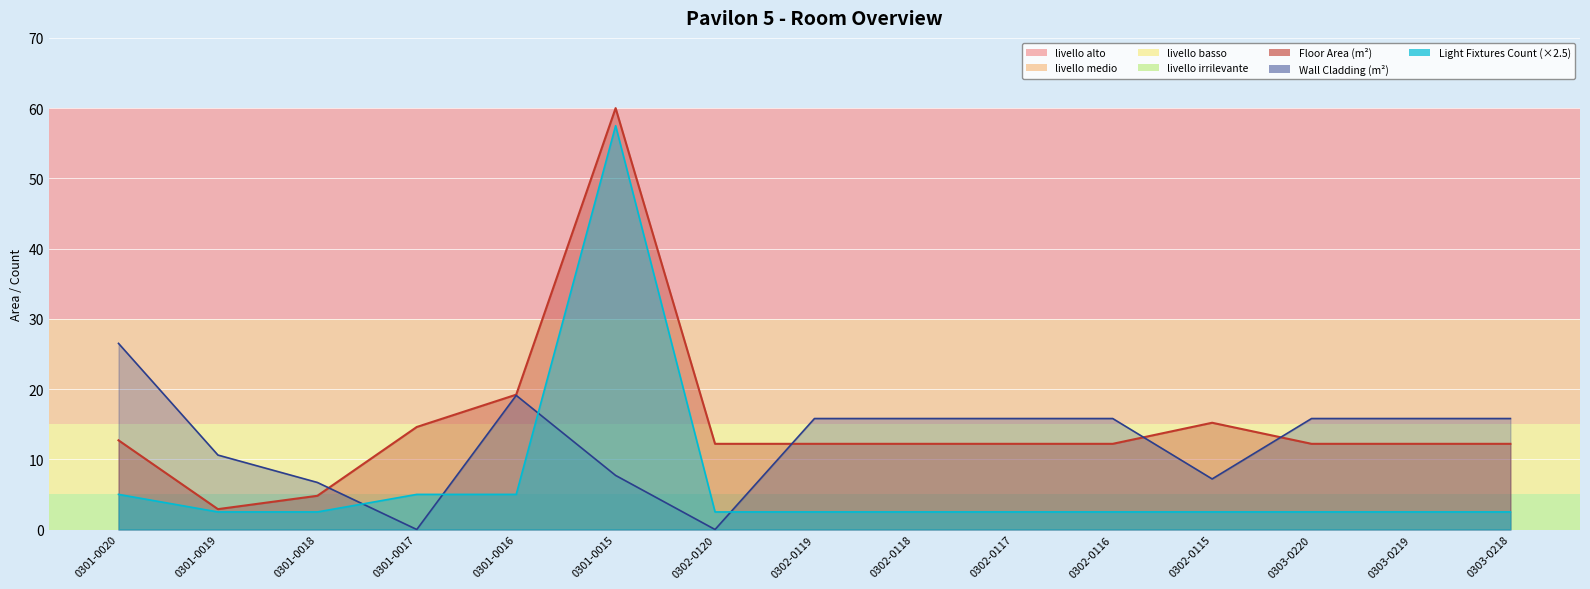

What is the total value across all series at 0302-0120?

14.7